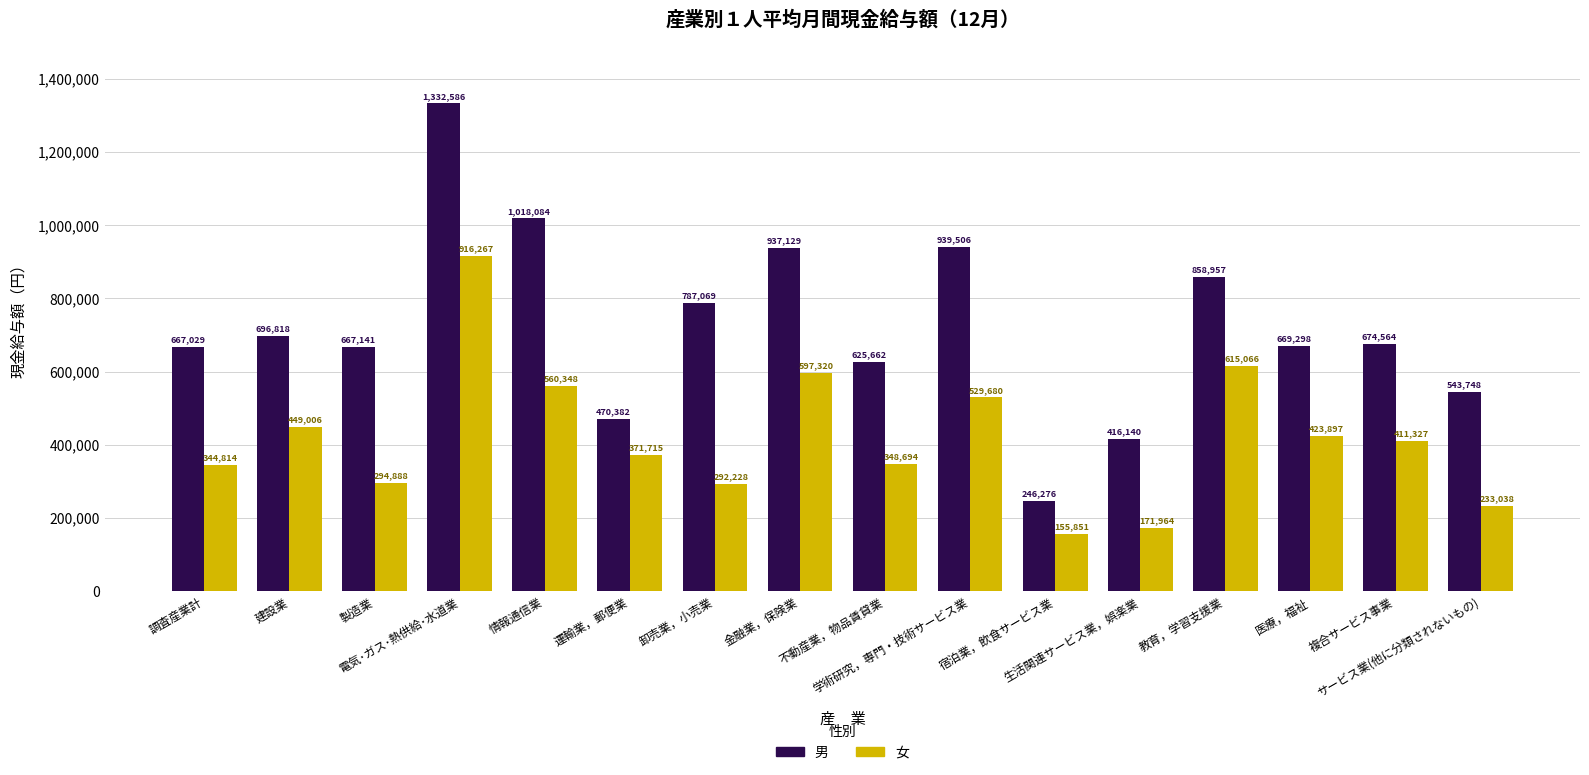

What is the label of the 12th bar from the left?

生活関連サービス業，娯楽業